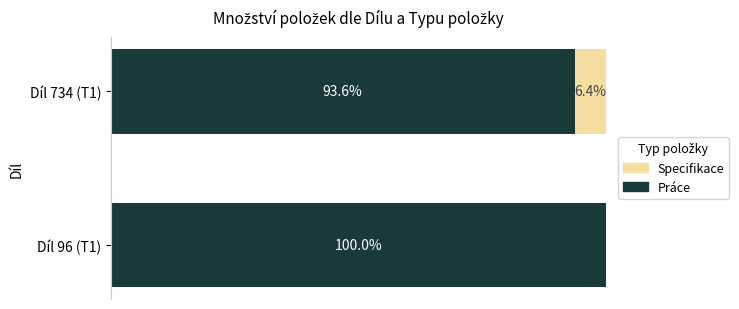

What is the sum of all Práce values?

193.6